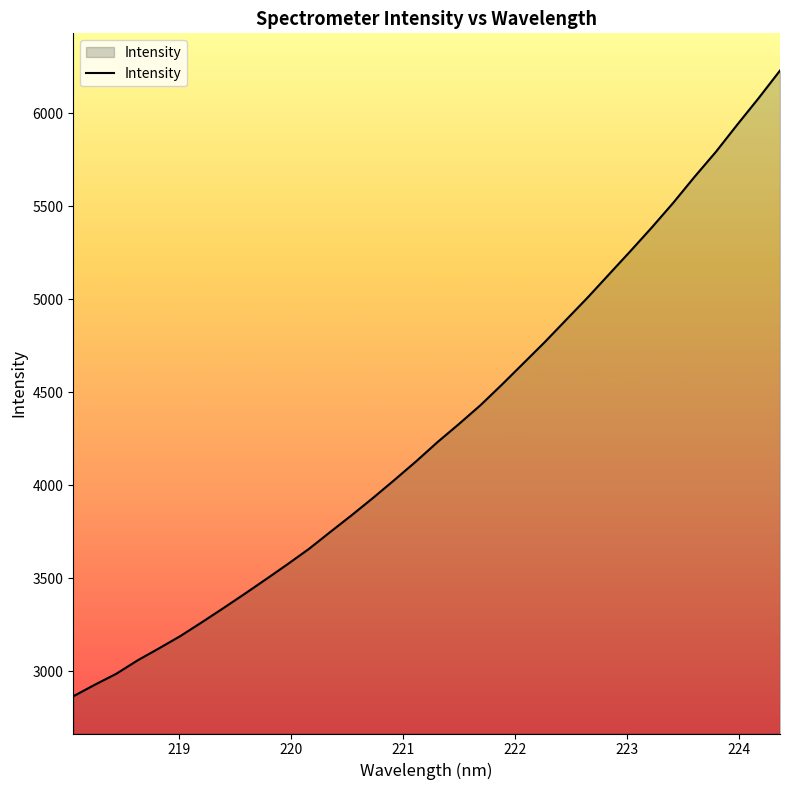

What is the difference between the maximum and minimum values?

3363.1